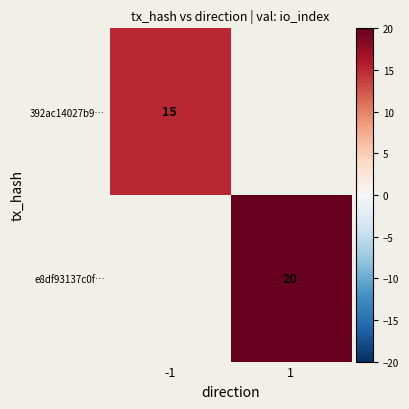

The 392ac14027b9… series shows 15 at -1. True or false?

True